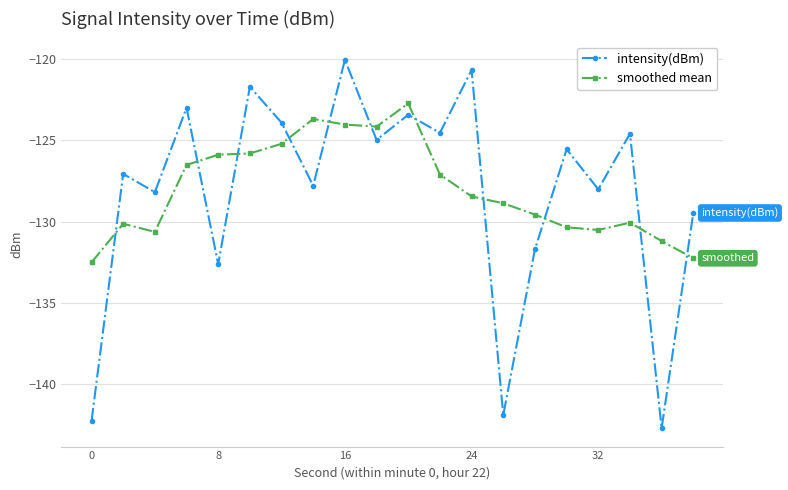

Rank the series by their maximum value, from lowest to highest.

smoothed mean, intensity(dBm)